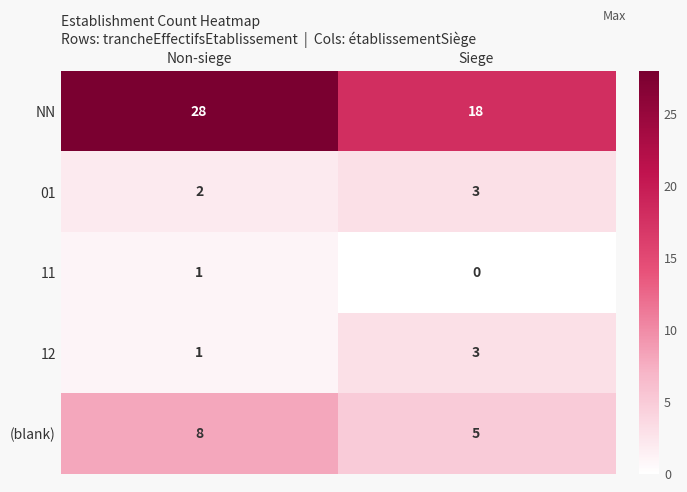

At which category is the sum across all series the highest?

Non-siege